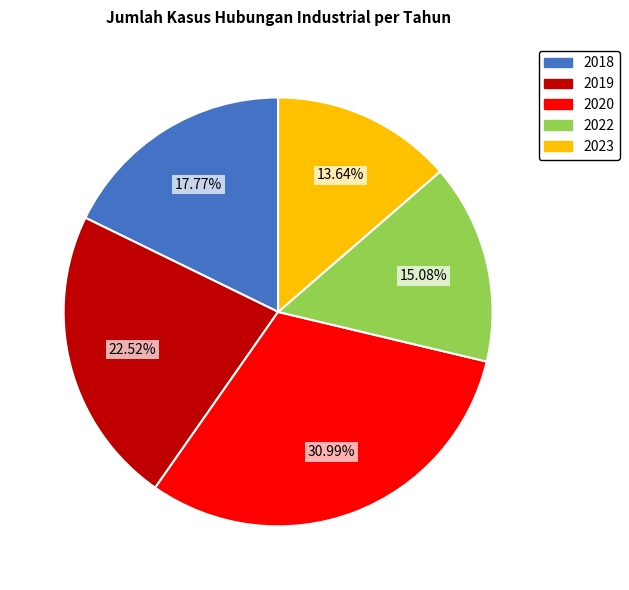

How many segments does this pie chart have?

5